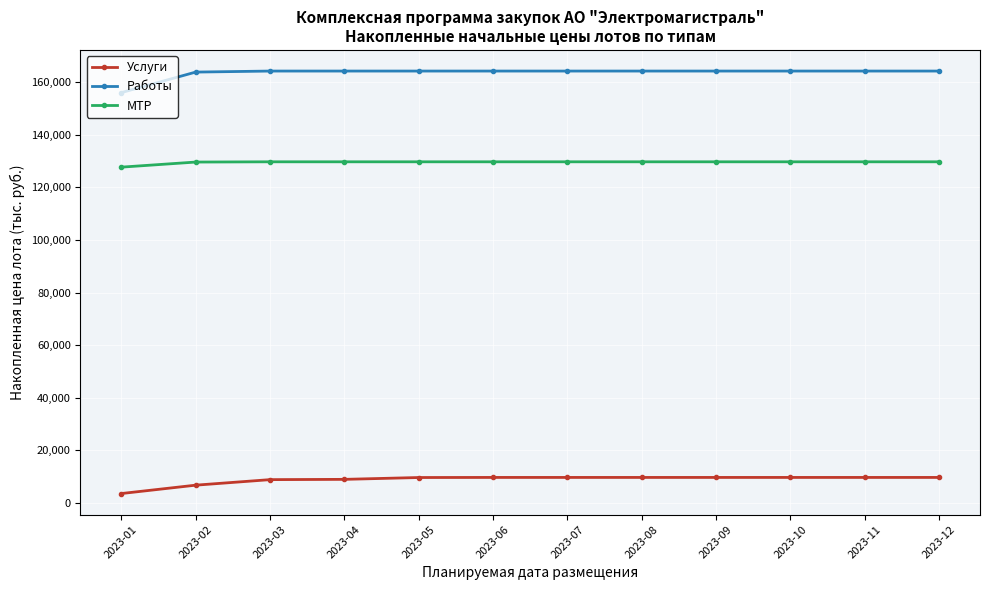

What is the highest value of the Работы series?

164211.2